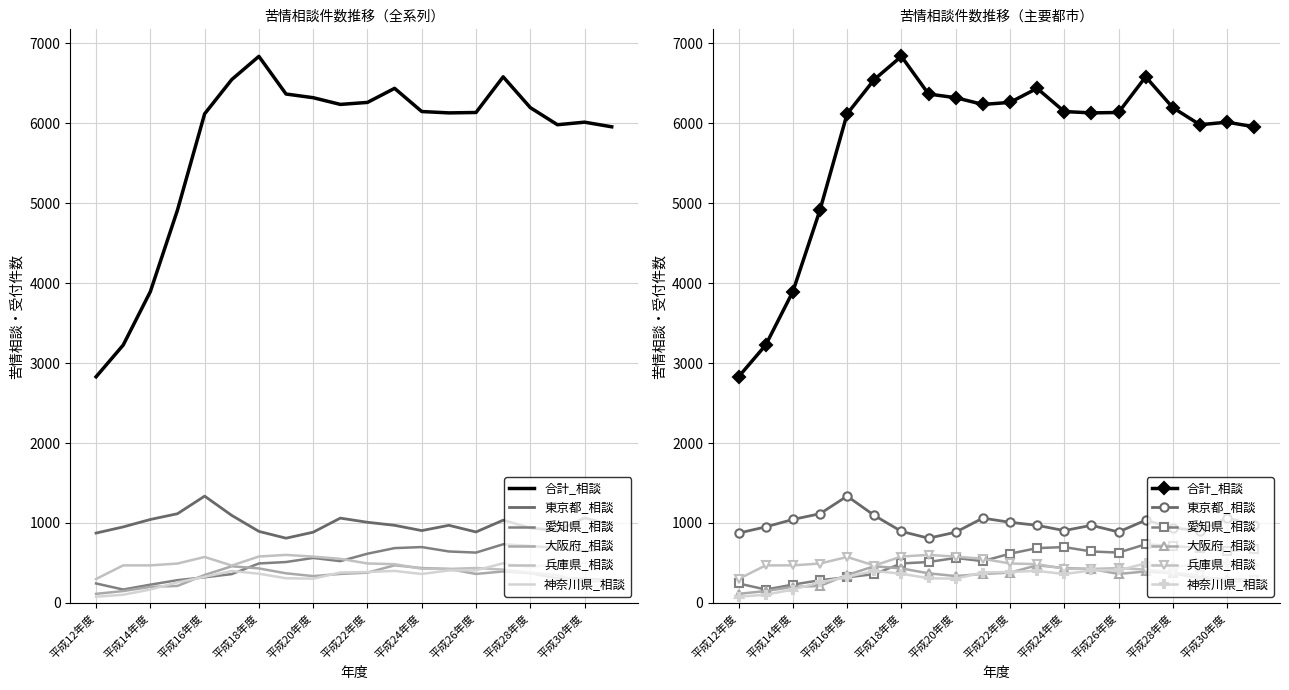

Where is 東京都_相談 nearest to the value 1073?

平成30年度